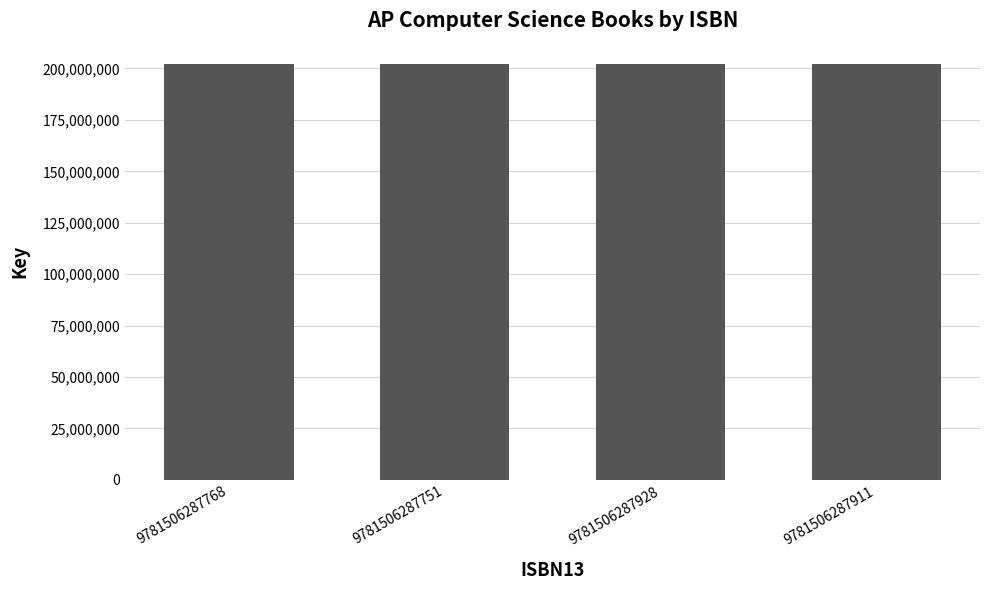

What is the average value?

201961620